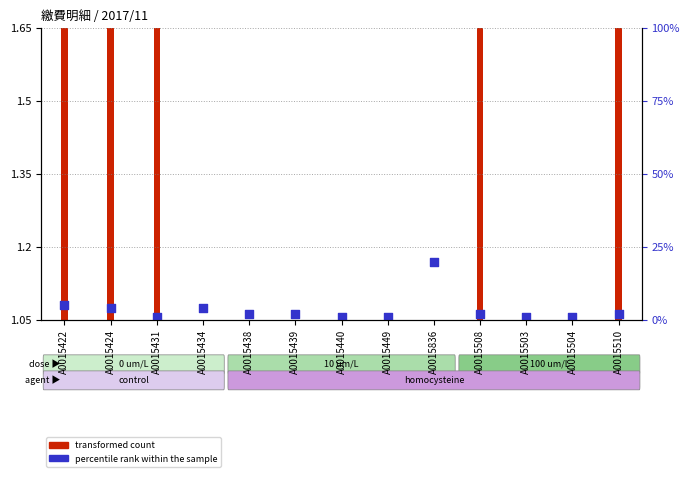

Which has a higher value, A0015439 or A0015424?

A0015424